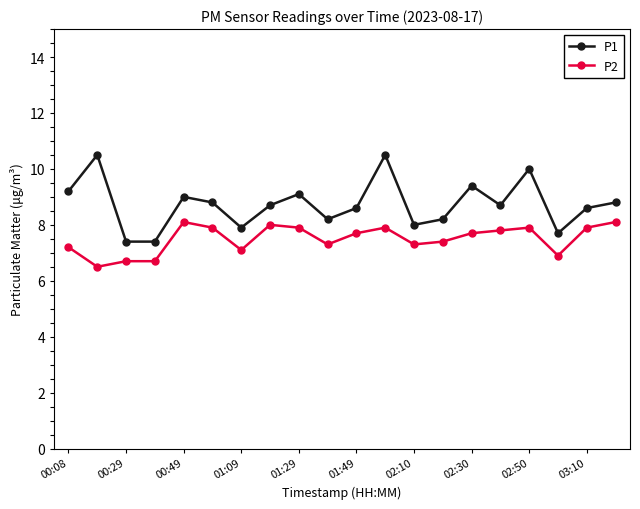

True or false: P1 and P2 intersect in this chart.

False